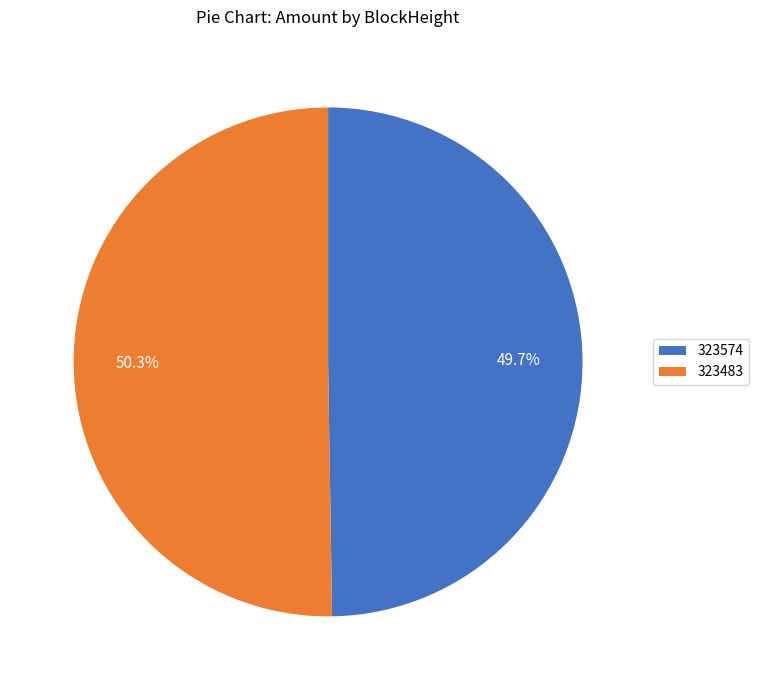

To the nearest percent, what is the combined percentage of 323574 and 323483?

100%